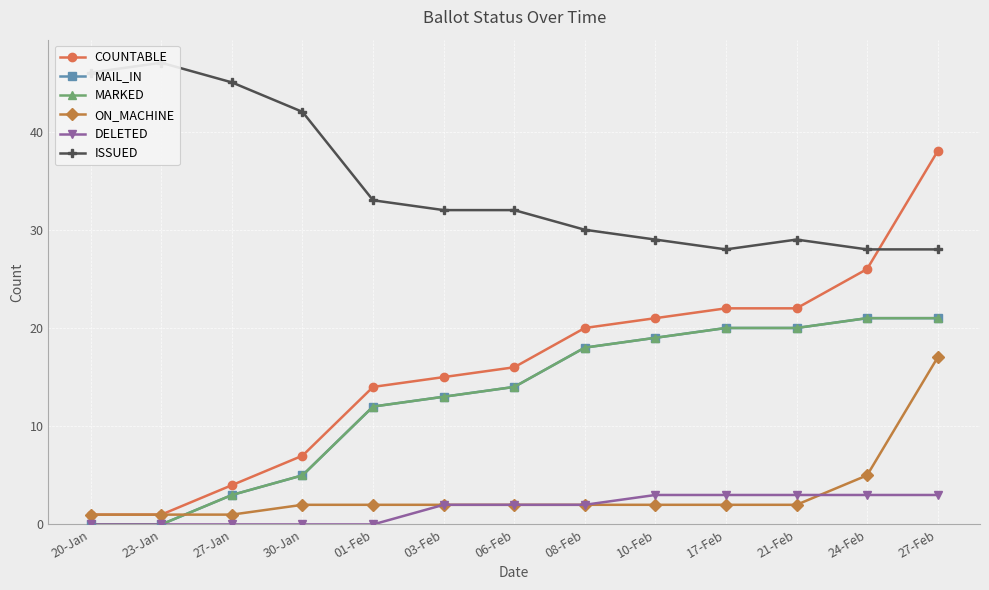

What is the lowest value of the ISSUED series?

28